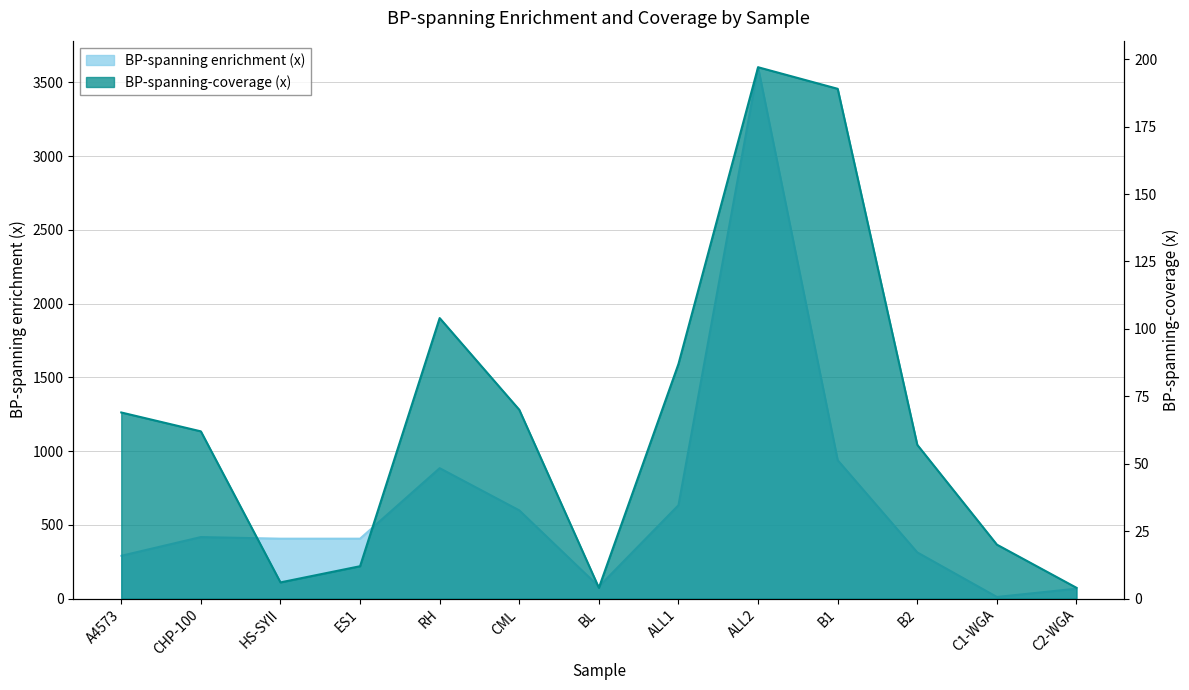

What are all the series names shown in the legend?

BP-spanning enrichment (x), BP-spanning-coverage (x)